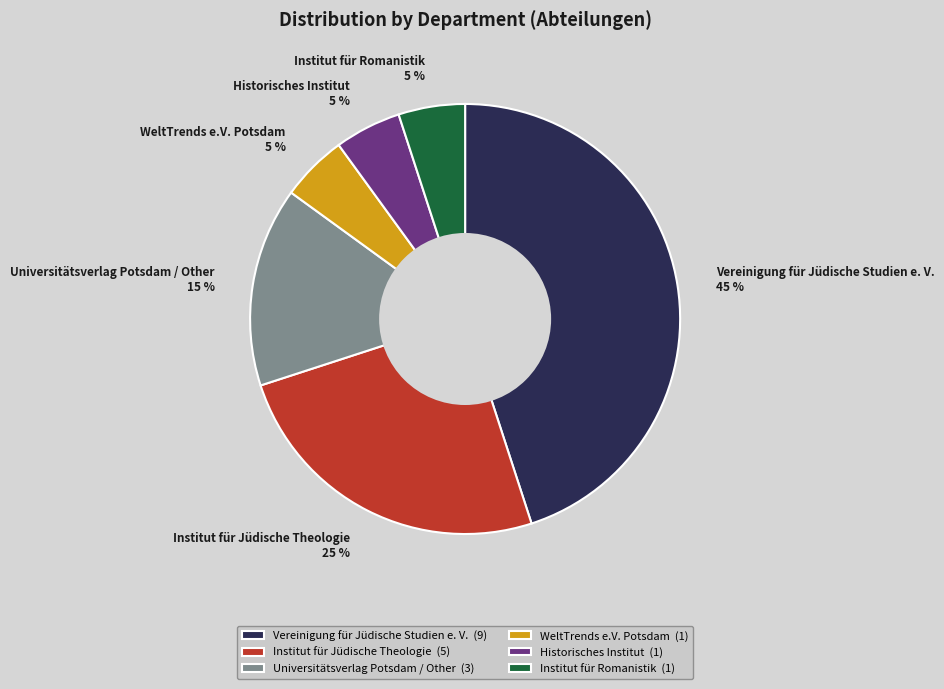

How many segments does this pie chart have?

6